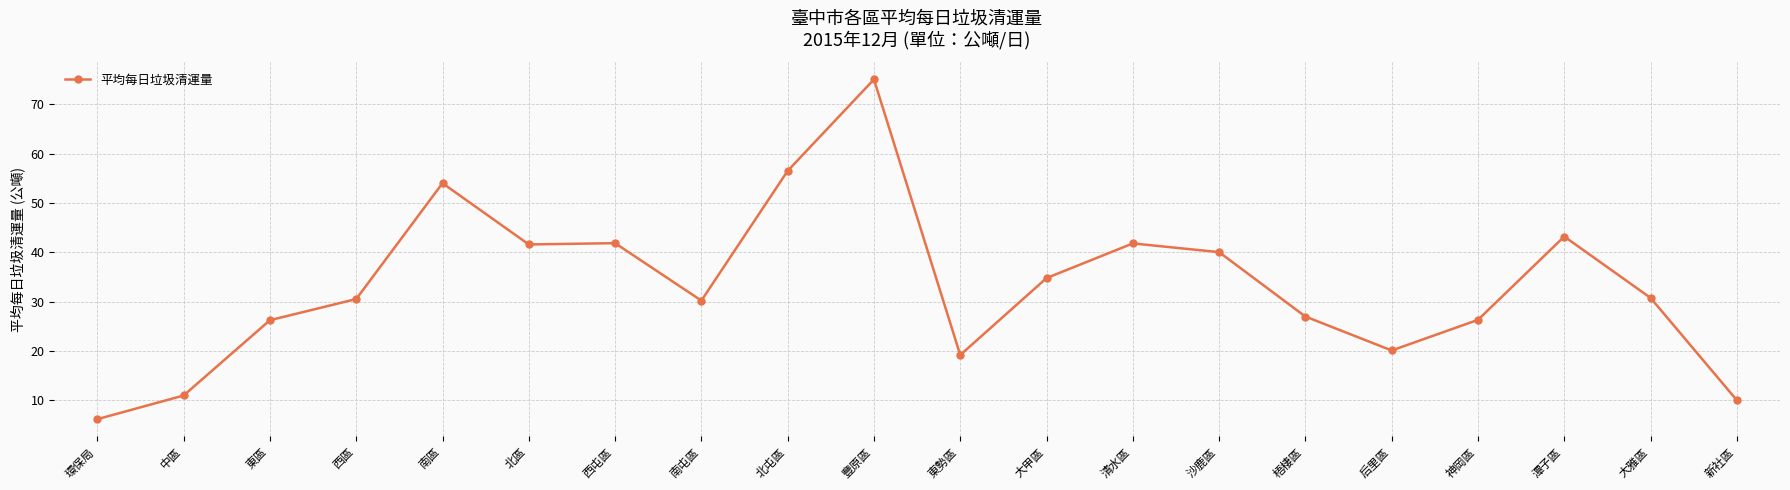

At which category does the data reach its first local peak?

南區